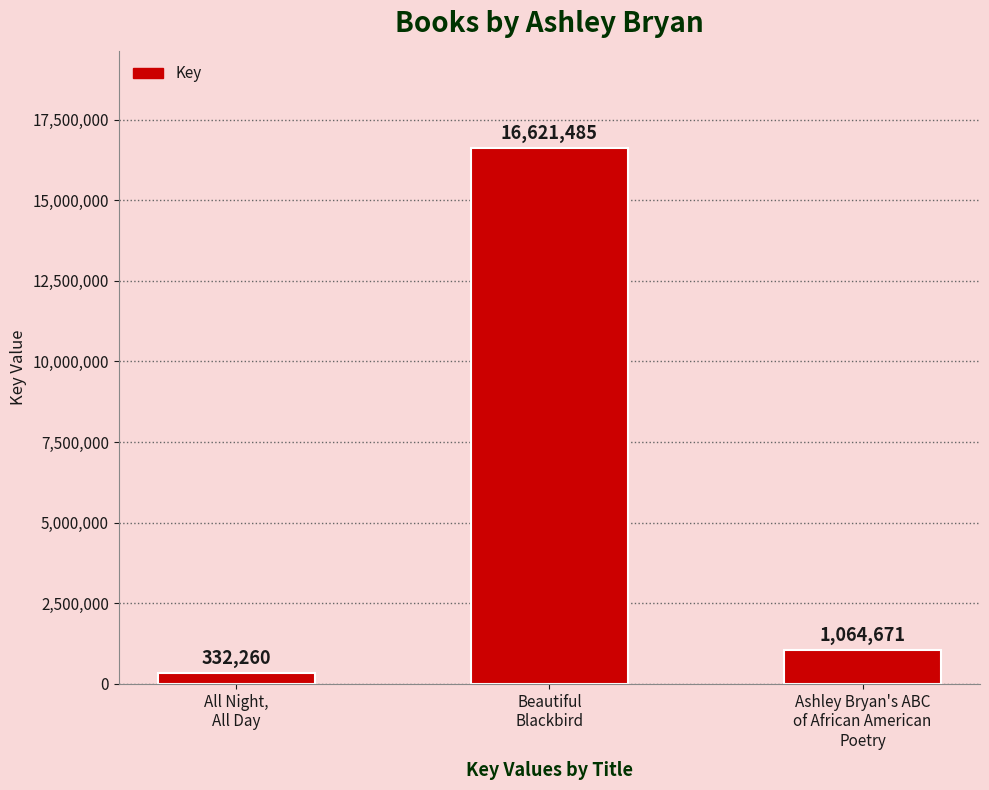

What is the difference between the maximum and minimum values?

16289225